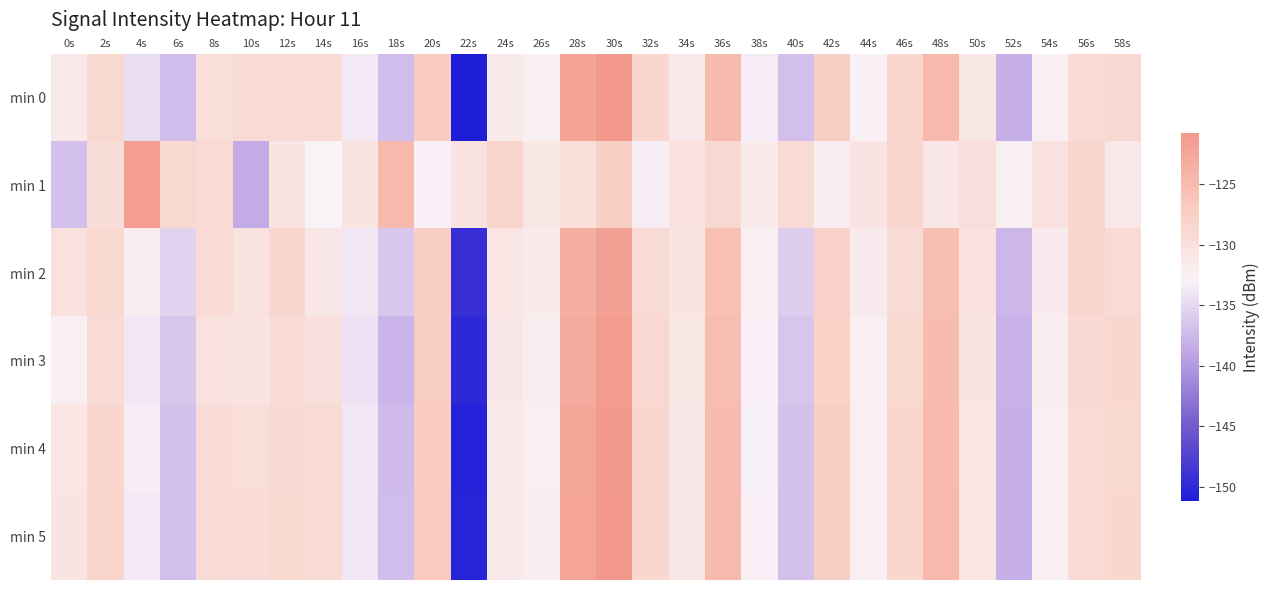

Which series has the largest total across all categories?

min 1